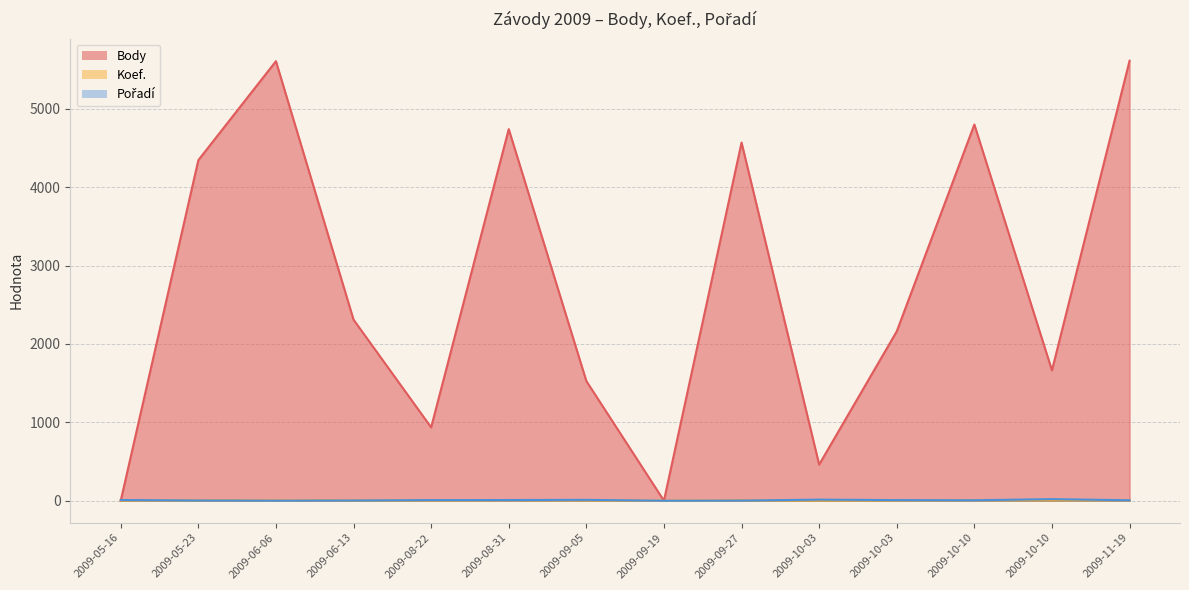

Is it true that Pořadí equals 3 at 2009-08-22?

False